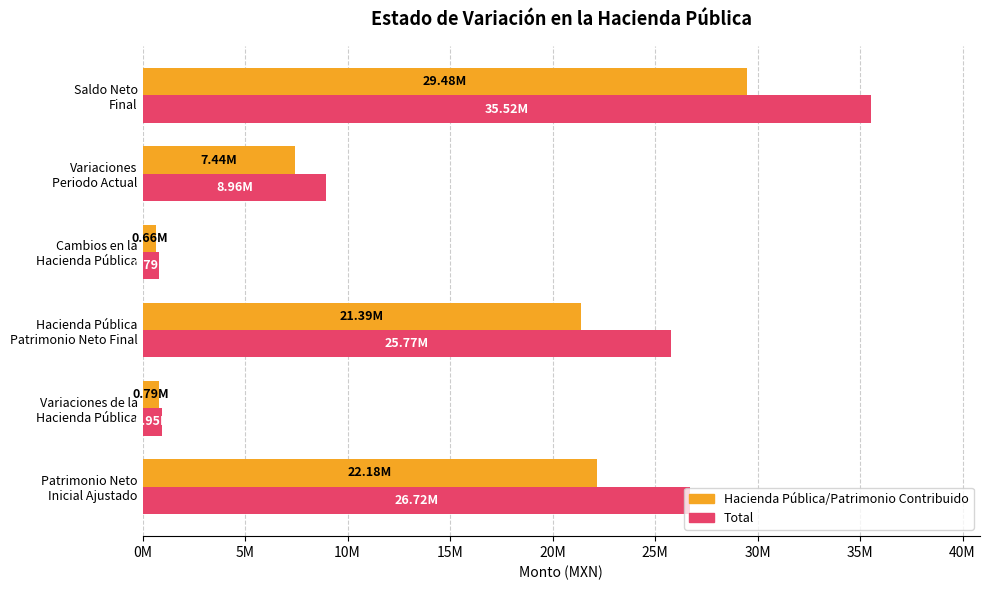

How many bars are there in each group?

2